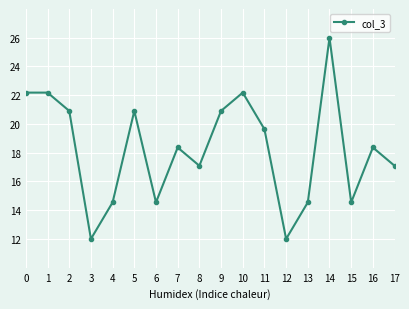

What is the greatest value displayed?

26.0